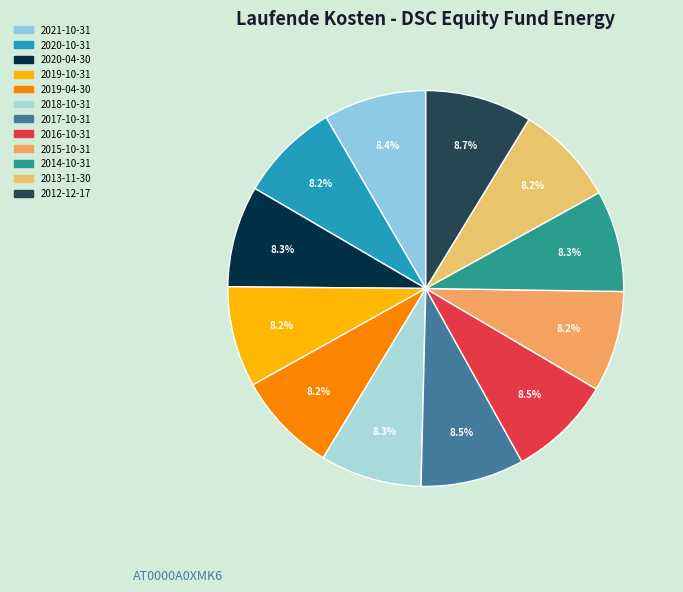

To the nearest percent, what is the difference between the largest and smallest slice percentages?

1%